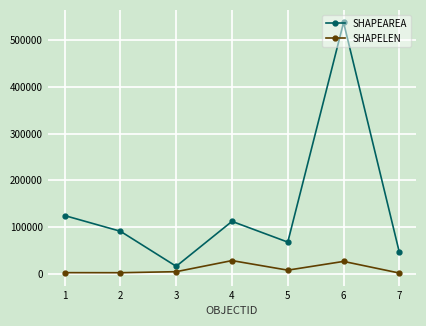

How many series are shown in this chart?

2